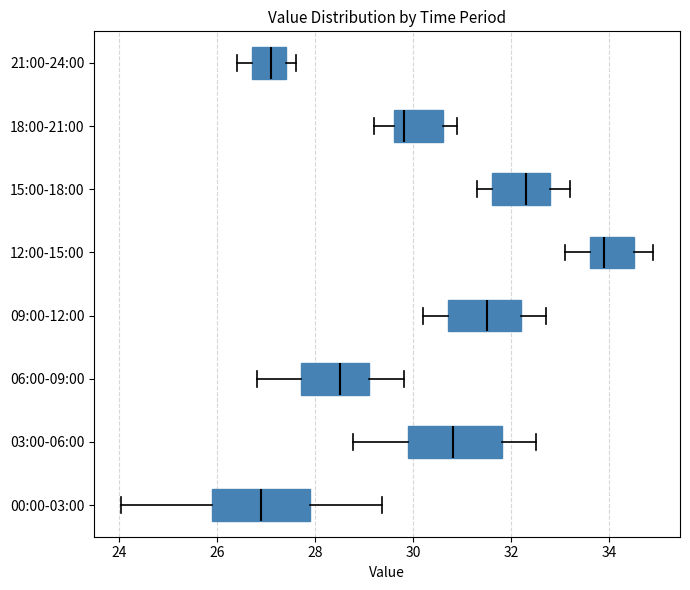

Reading bottom to top, transcribe this box plot: for each box, give where its median line is, the range the box spans, and where its two whiskers end, as read against the x-axis. The values are not printed on the chart, so give them approximately, as read against the axis.

00:00-03:00: median 27.0, box 26.0 to 28.0, whiskers 24.0 to 29.4
03:00-06:00: median 30.8, box 30.0 to 31.8, whiskers 28.8 to 32.6
06:00-09:00: median 28.6, box 27.8 to 29.2, whiskers 26.8 to 29.8
09:00-12:00: median 31.6, box 30.8 to 32.2, whiskers 30.2 to 32.8
12:00-15:00: median 34.0, box 33.6 to 34.6, whiskers 33.2 to 35.0
15:00-18:00: median 32.4, box 31.6 to 32.8, whiskers 31.4 to 33.2
18:00-21:00: median 29.8, box 29.6 to 30.6, whiskers 29.2 to 31.0
21:00-24:00: median 27.2, box 26.8 to 27.4, whiskers 26.4 to 27.6